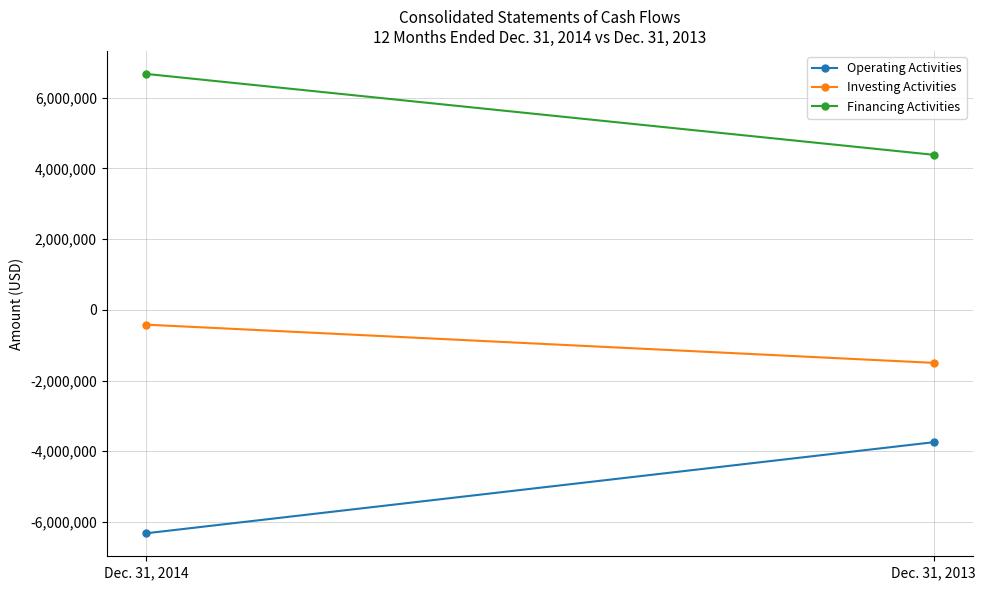

What is the total value across all series at Dec. 31, 2014?

-66821